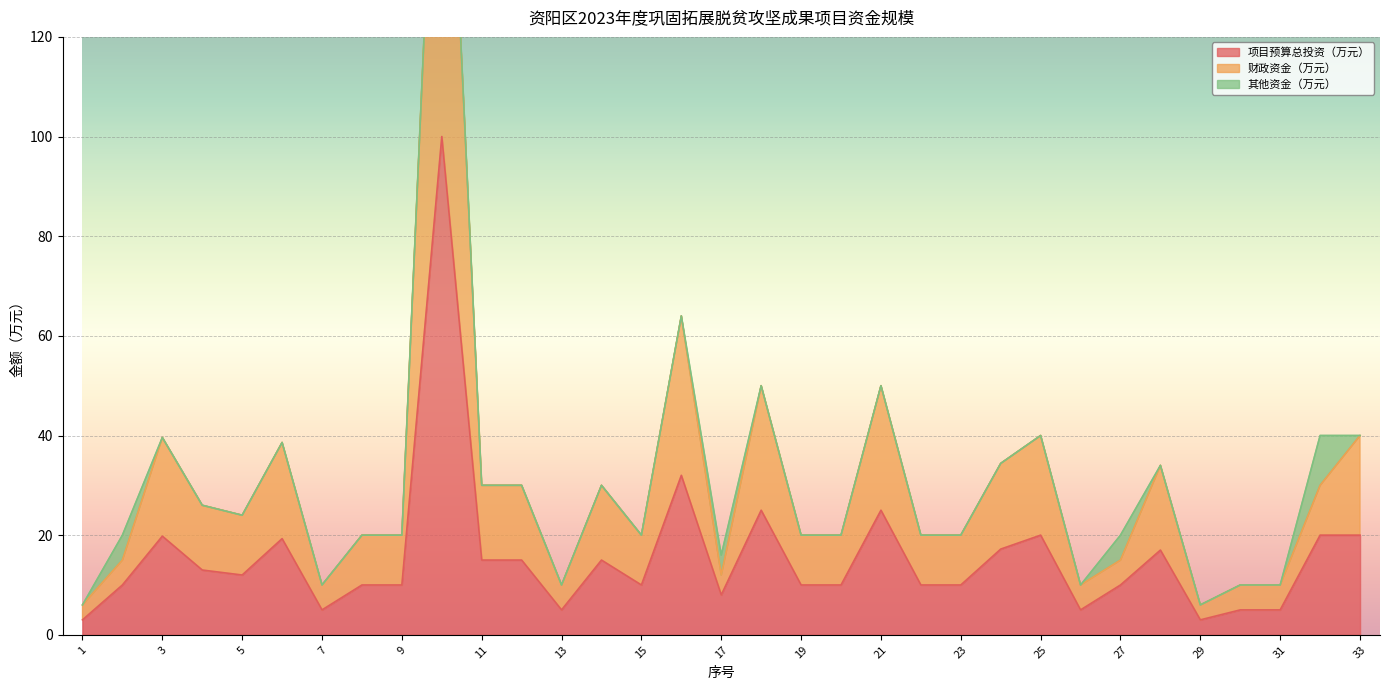

Which series has the widest spread of values?

财政资金（万元）